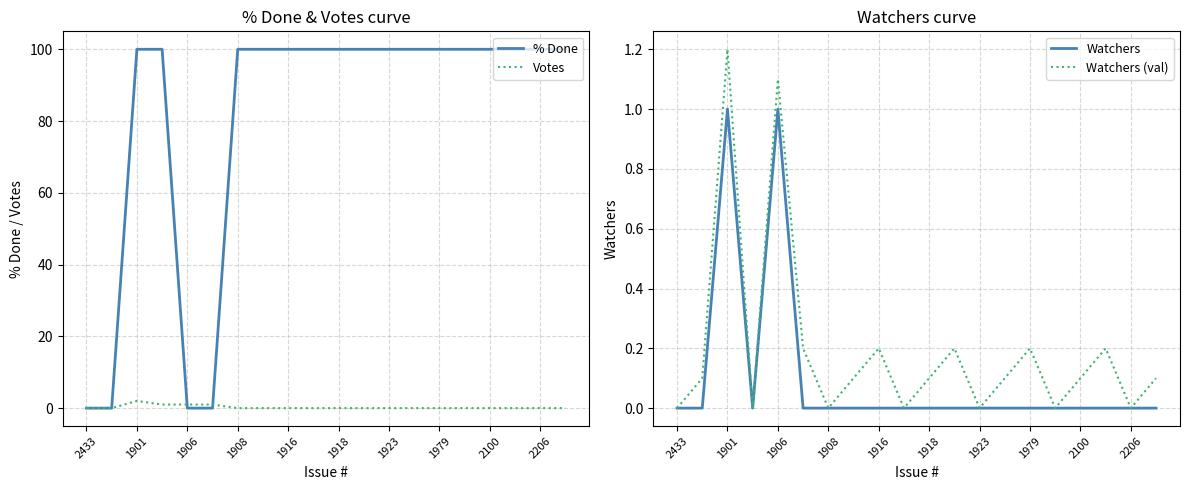

The Watchers (val) series shows 0.1 at 1979. True or false?

False